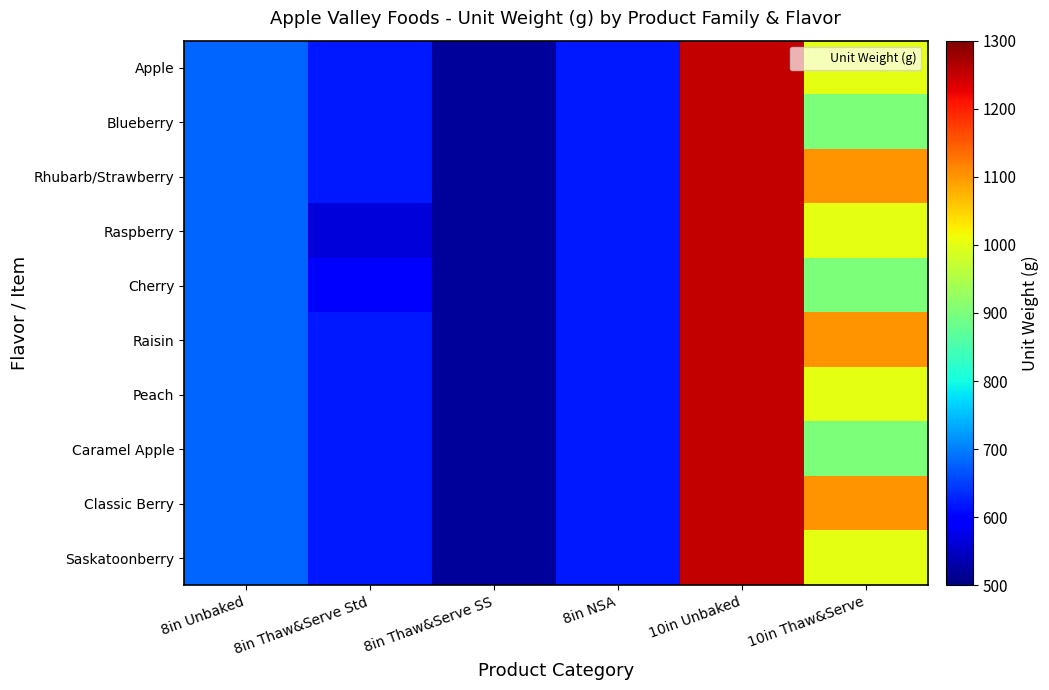

Which series has the largest range (max minus min)?

Apple